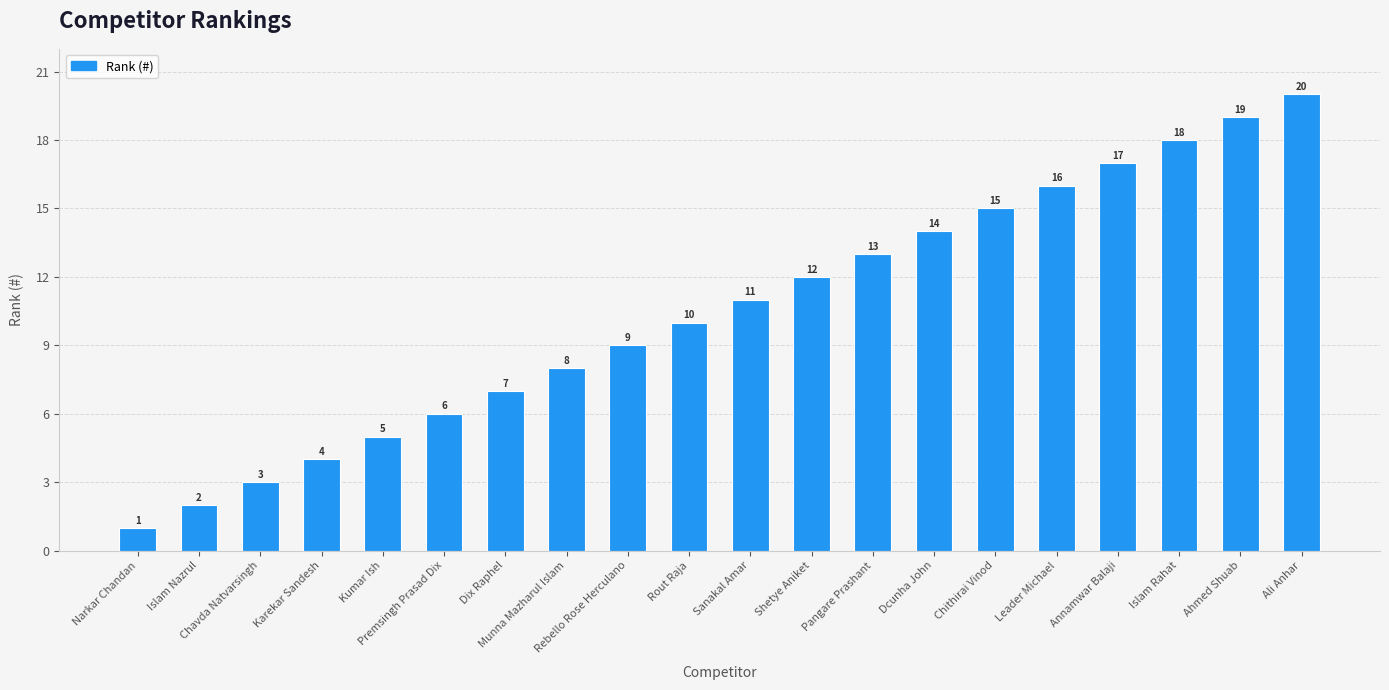

Which label corresponds to the largest value in the chart?

Ali Anhar